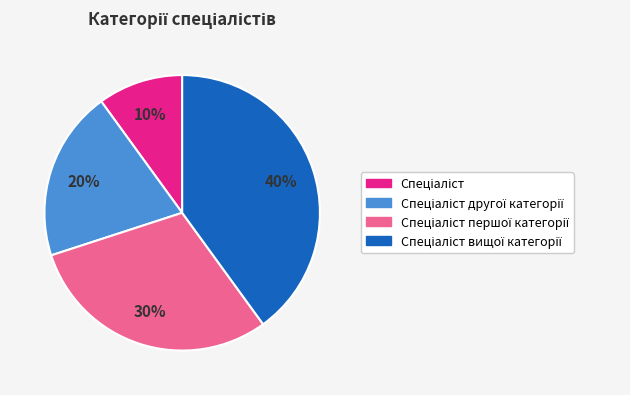

To the nearest percent, what is the difference between the largest and smallest slice percentages?

30%